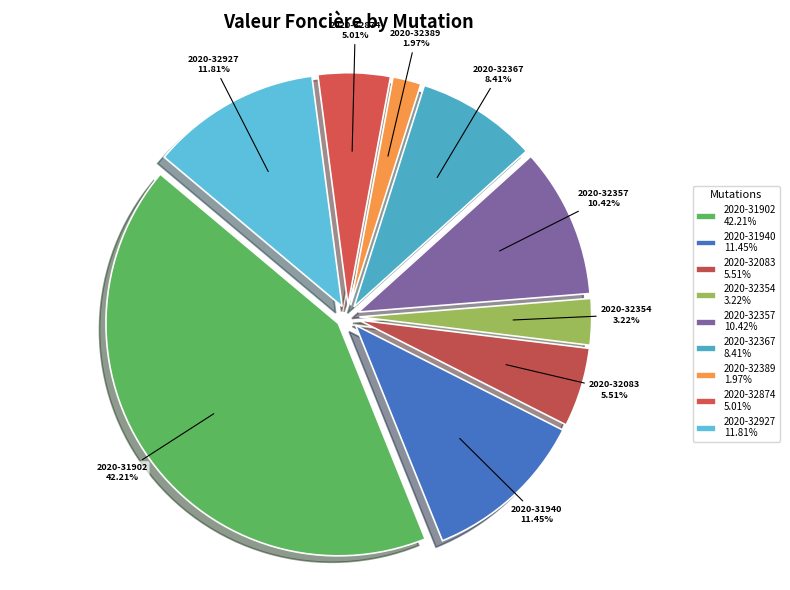

What is the total percentage of 2020-31902 and 2020-32357?

52.6%